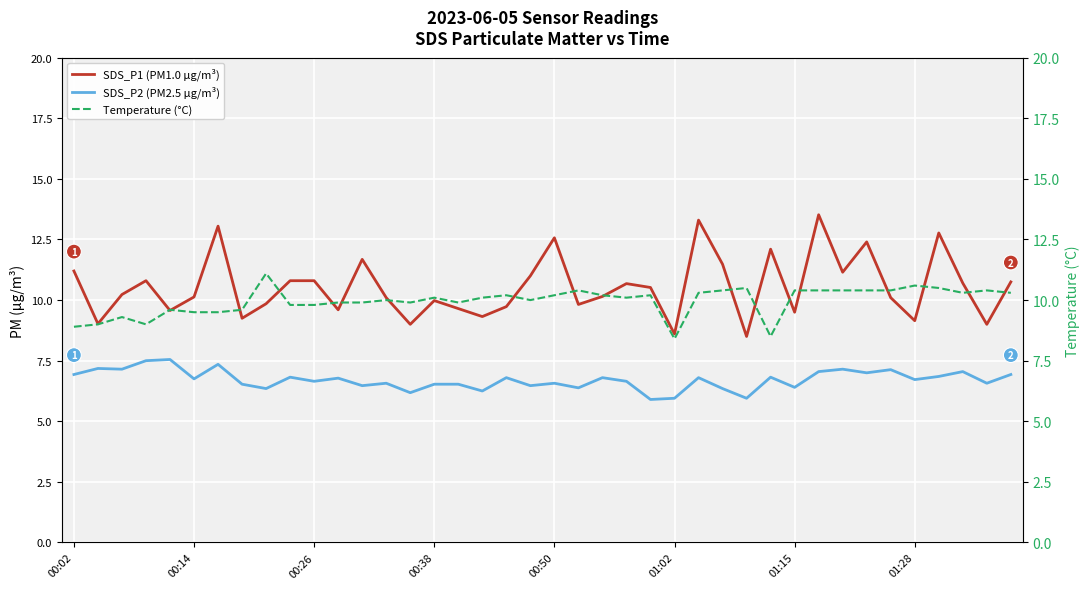

True or false: SDS_P2 (PM2.5 µg/m³) and SDS_P1 (PM1.0 µg/m³) cross at least once.

False